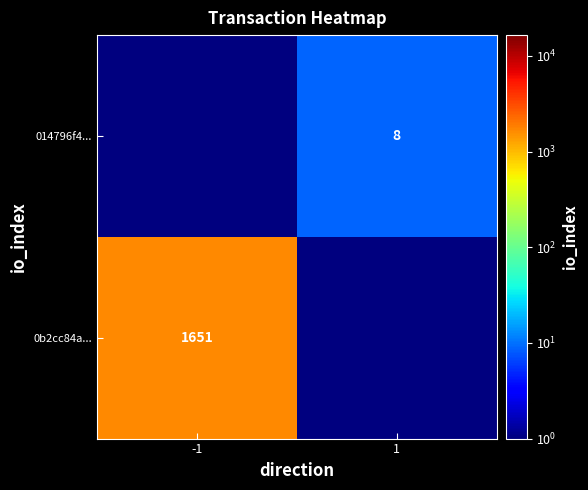

How many categories are shown in the chart?

2